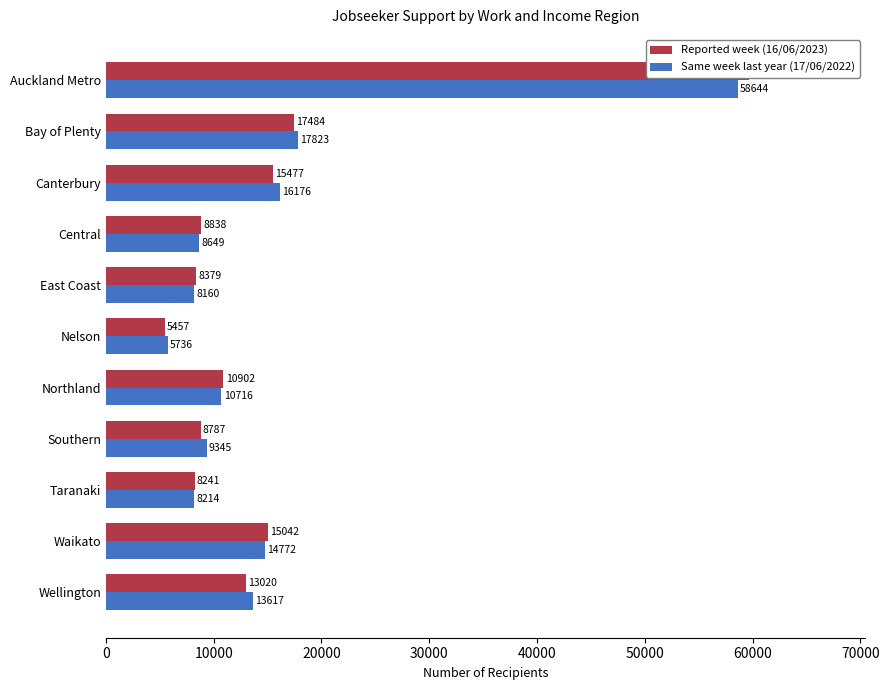

What is the value of the Reported week (16/06/2023) bar at the 9th from the left?

8241